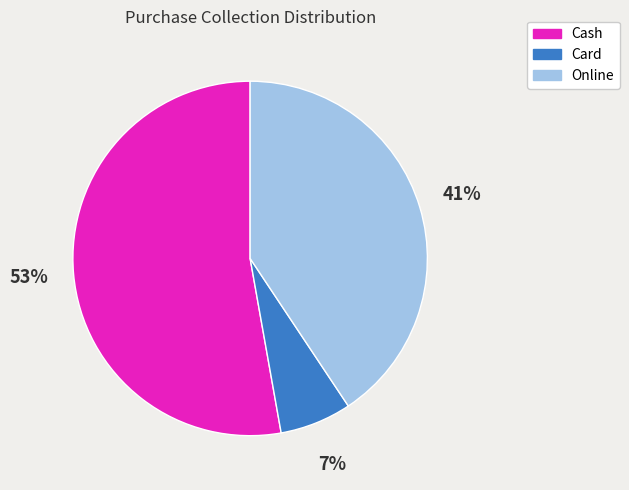

To the nearest percent, what is the difference between the Cash and Online slice percentages?

12%